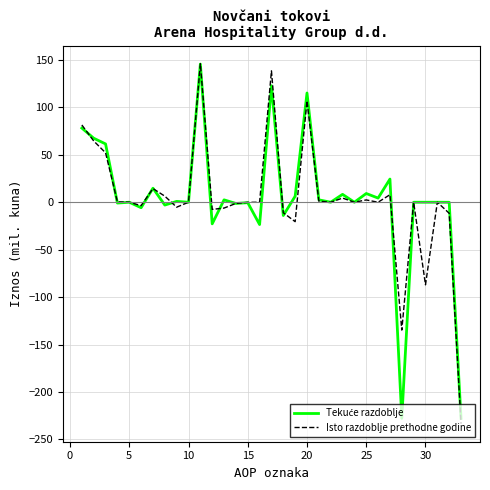

Count the number of data series in this chart.

2